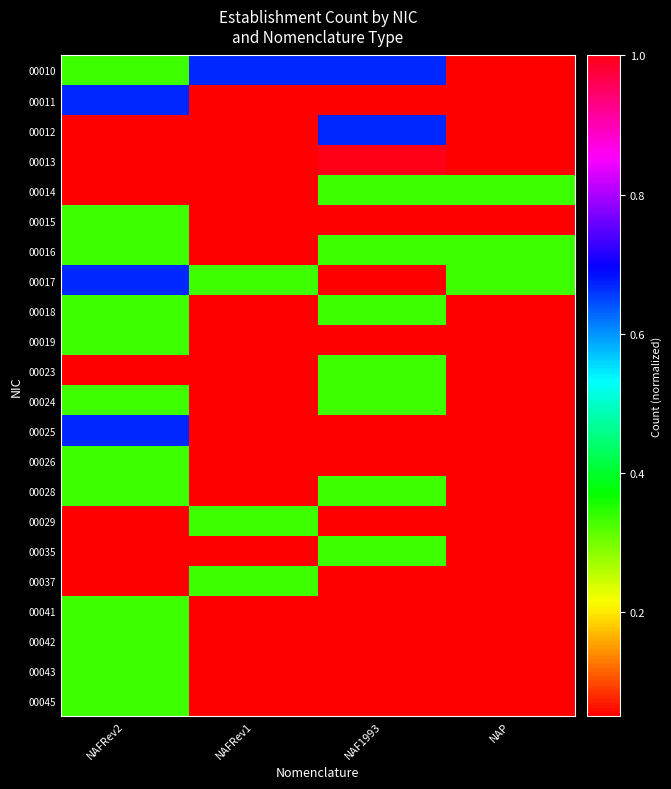

Reading left to right, list all the values displayed in this chart.

00010: NAFRev2=0.3	NAFRev1=0.7	NAF1993=0.7	NAP=0.0
00011: NAFRev2=0.7	NAFRev1=0.0	NAF1993=0.0	NAP=0.0
00012: NAFRev2=0.0	NAFRev1=0.0	NAF1993=0.7	NAP=0.0
00013: NAFRev2=0.0	NAFRev1=0.0	NAF1993=1.0	NAP=0.0
00014: NAFRev2=0.0	NAFRev1=0.0	NAF1993=0.3	NAP=0.3
00015: NAFRev2=0.3	NAFRev1=0.0	NAF1993=0.0	NAP=0.0
00016: NAFRev2=0.3	NAFRev1=0.0	NAF1993=0.3	NAP=0.3
00017: NAFRev2=0.7	NAFRev1=0.3	NAF1993=0.0	NAP=0.3
00018: NAFRev2=0.3	NAFRev1=0.0	NAF1993=0.3	NAP=0.0
00019: NAFRev2=0.3	NAFRev1=0.0	NAF1993=0.0	NAP=0.0
00023: NAFRev2=0.0	NAFRev1=0.0	NAF1993=0.3	NAP=0.0
00024: NAFRev2=0.3	NAFRev1=0.0	NAF1993=0.3	NAP=0.0
00025: NAFRev2=0.7	NAFRev1=0.0	NAF1993=0.0	NAP=0.0
00026: NAFRev2=0.3	NAFRev1=0.0	NAF1993=0.0	NAP=0.0
00028: NAFRev2=0.3	NAFRev1=0.0	NAF1993=0.3	NAP=0.0
00029: NAFRev2=0.0	NAFRev1=0.3	NAF1993=0.0	NAP=0.0
00035: NAFRev2=0.0	NAFRev1=0.0	NAF1993=0.3	NAP=0.0
00037: NAFRev2=0.0	NAFRev1=0.3	NAF1993=0.0	NAP=0.0
00041: NAFRev2=0.3	NAFRev1=0.0	NAF1993=0.0	NAP=0.0
00042: NAFRev2=0.3	NAFRev1=0.0	NAF1993=0.0	NAP=0.0
00043: NAFRev2=0.3	NAFRev1=0.0	NAF1993=0.0	NAP=0.0
00045: NAFRev2=0.3	NAFRev1=0.0	NAF1993=0.0	NAP=0.0